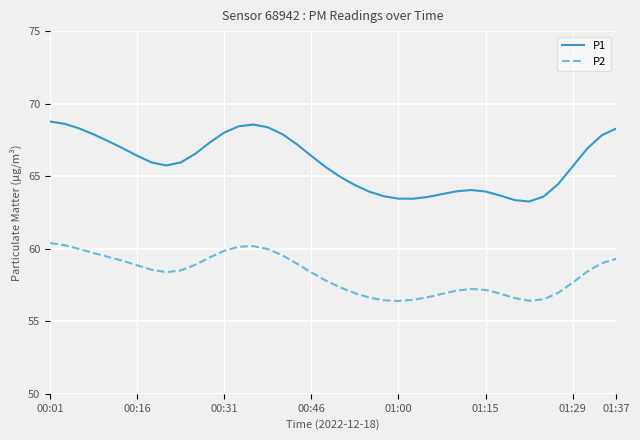

Which series has the largest total across all categories?

P1